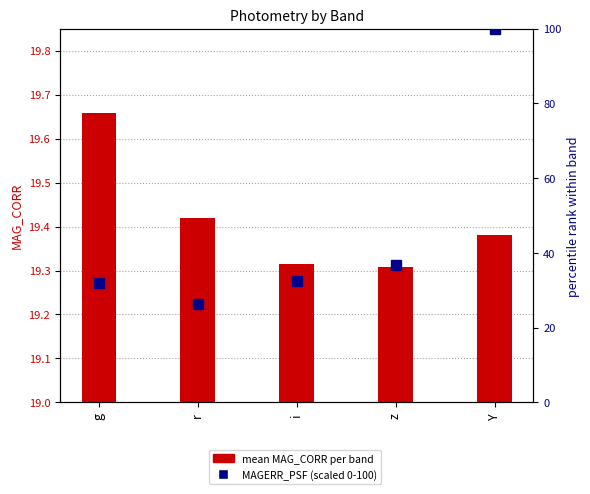

Reading left to right, list all the values displayed in this chart.

MAG_CORR (mean per band): 19.7	19.4	19.3	19.3	19.4
MAGERR_PSF (scaled): 31.8	26.4	32.5	36.8	100.0